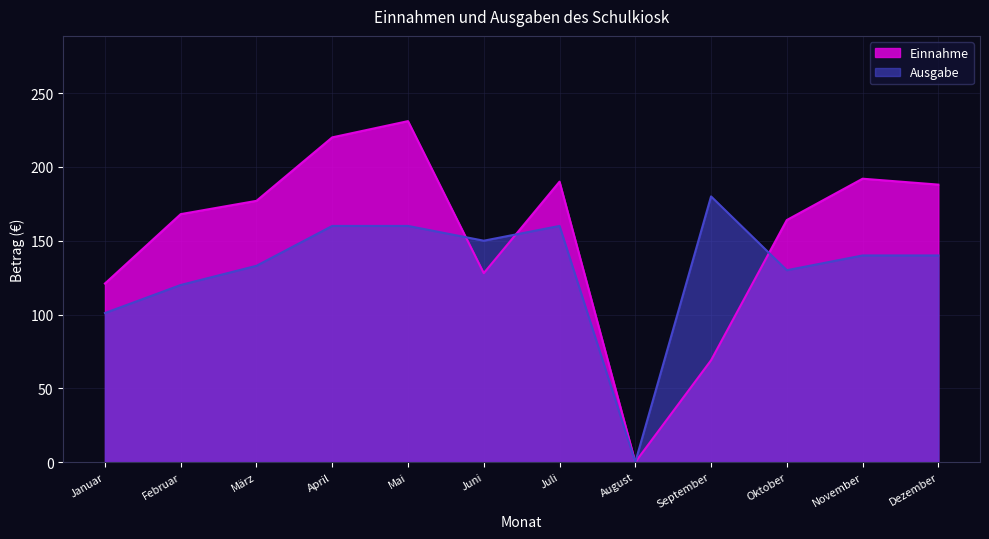

True or false: Ausgabe has a value of 224 at April.

False